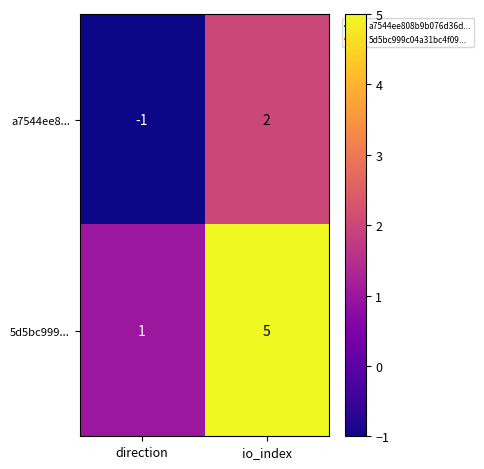

Is the value of a7544ee8... at direction greater than the value of 5d5bc999... at direction?

No